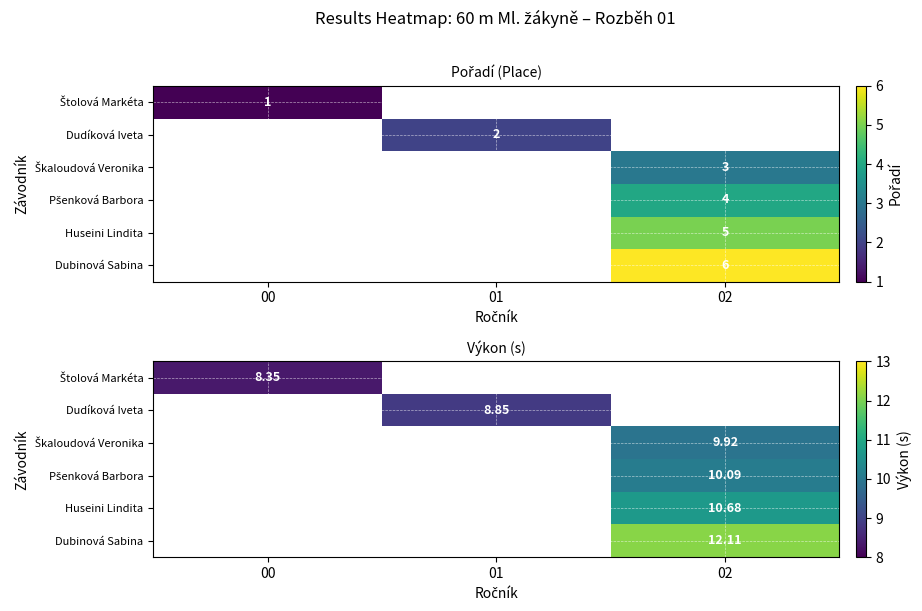

List the series in order of their overall mean, highest first.

Štolová Markéta, Dudíková Iveta, Škaloudová Veronika, Pšenková Barbora, Huseini Lindita, Dubinová Sabina